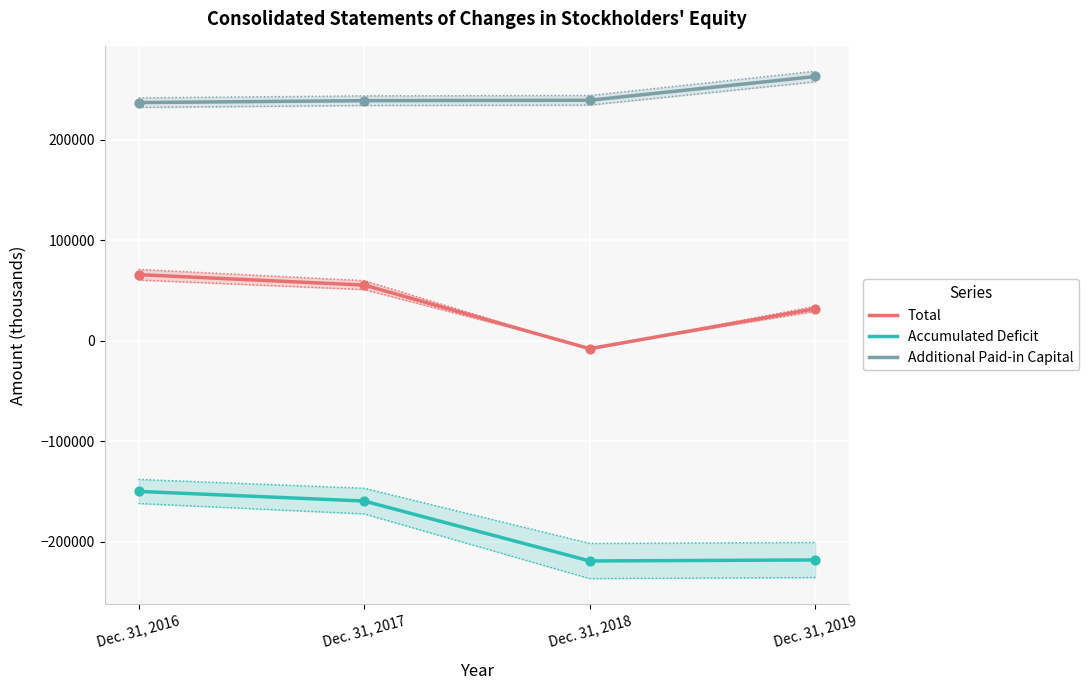

At how many categories does at least one series exceed 26003?

4